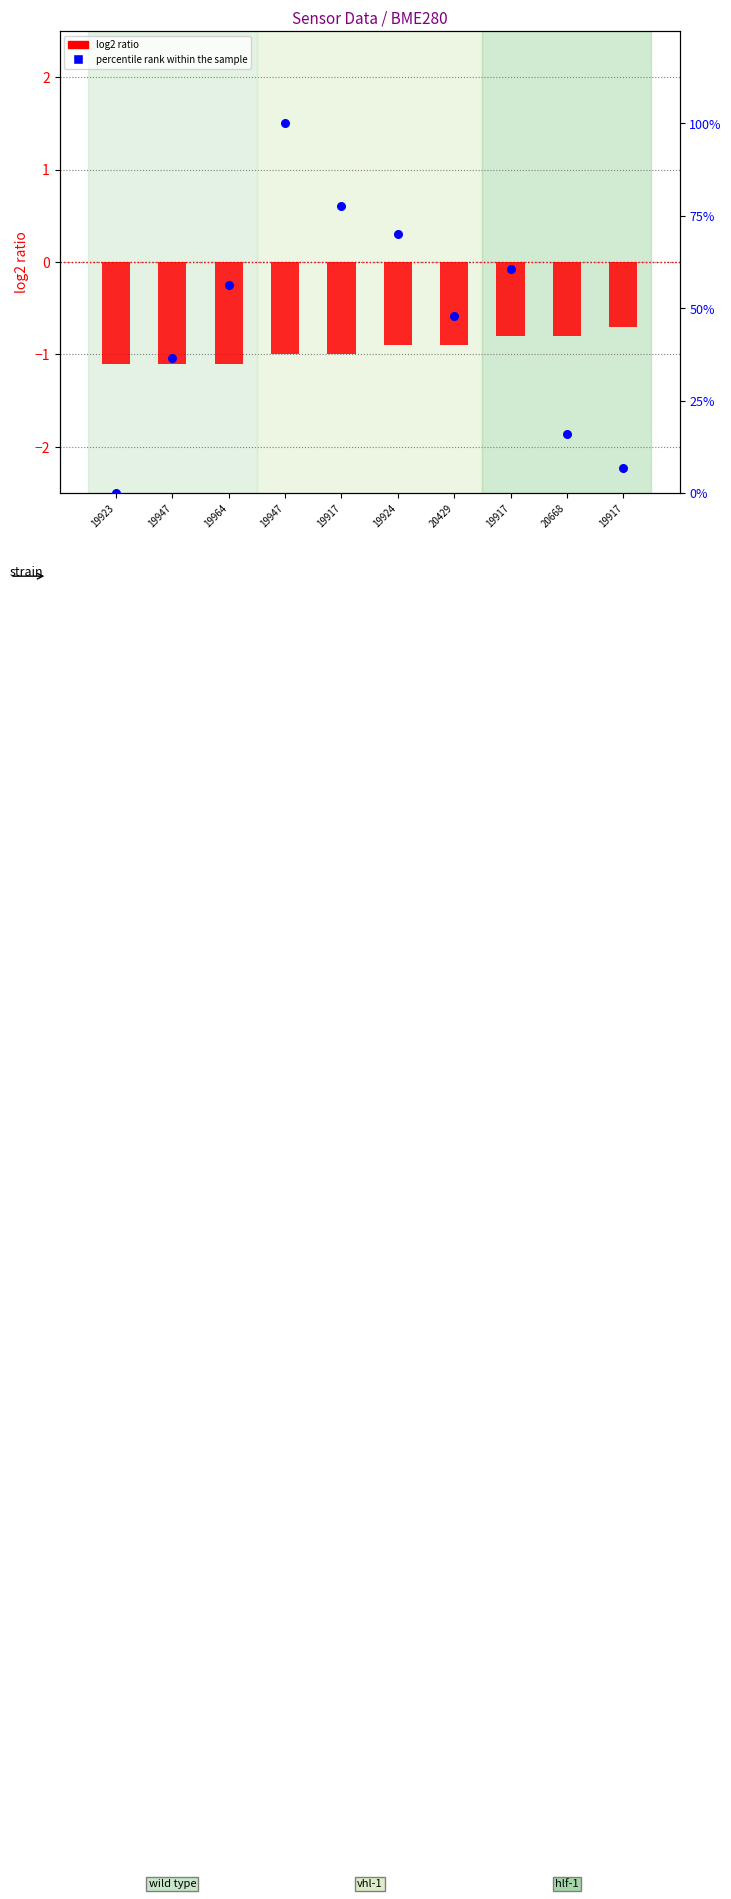

Is the value of log2 ratio at 19924 greater than the value of percentile rank within the sample at 19964?

No